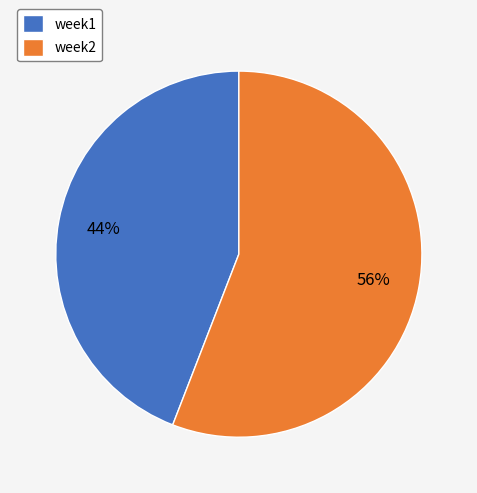

To the nearest percent, what is the average slice percentage?

50%